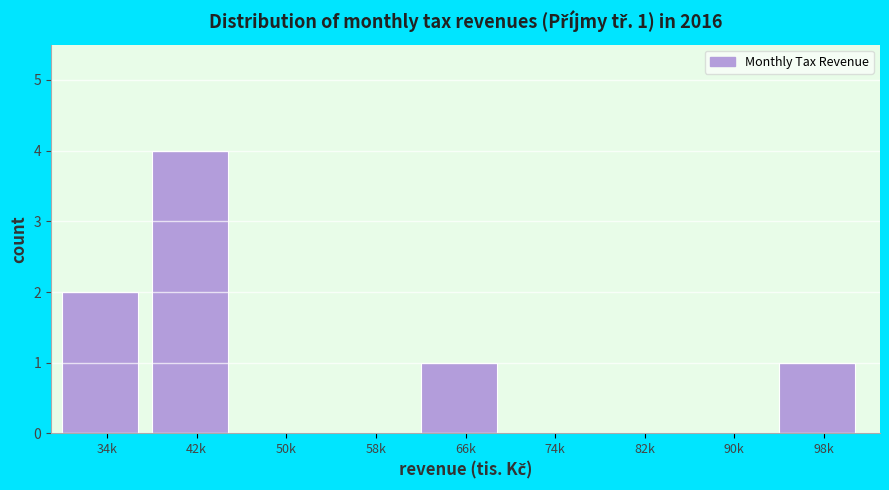

Reading left to right, extract all data points from this chart.

34k=2	42k=4	50k=0	58k=0	66k=1	74k=0	82k=0	90k=0	98k=1